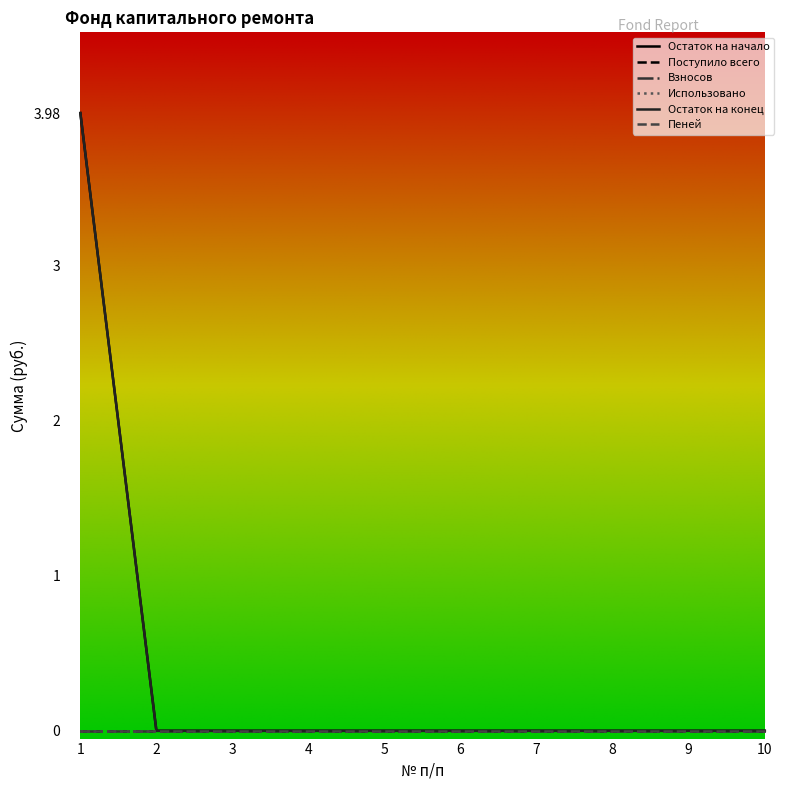

Is this an area chart (filled region under the line)?

No